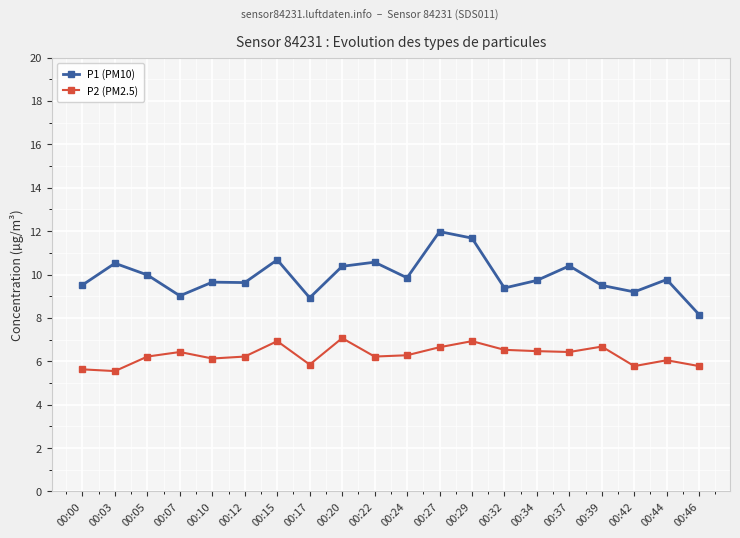

What is the maximum value for P2 (PM2.5)?

7.1